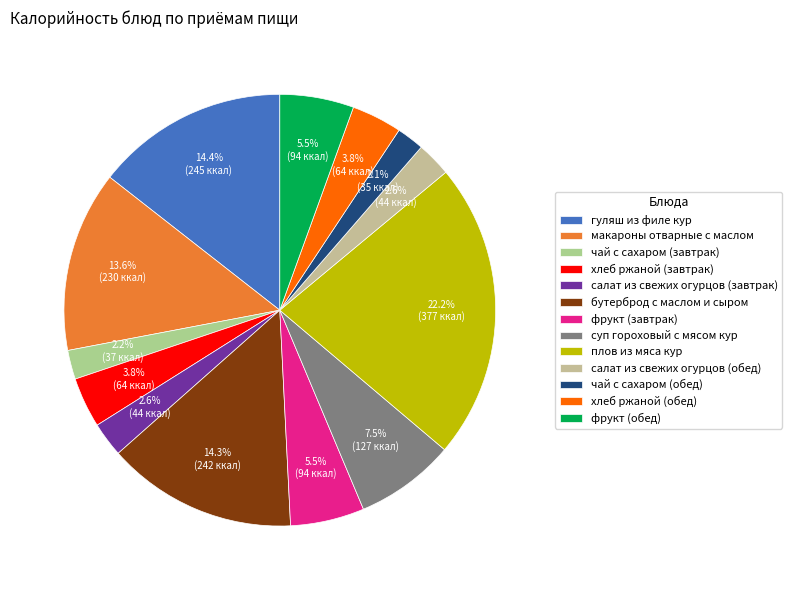

How many segments does this pie chart have?

13